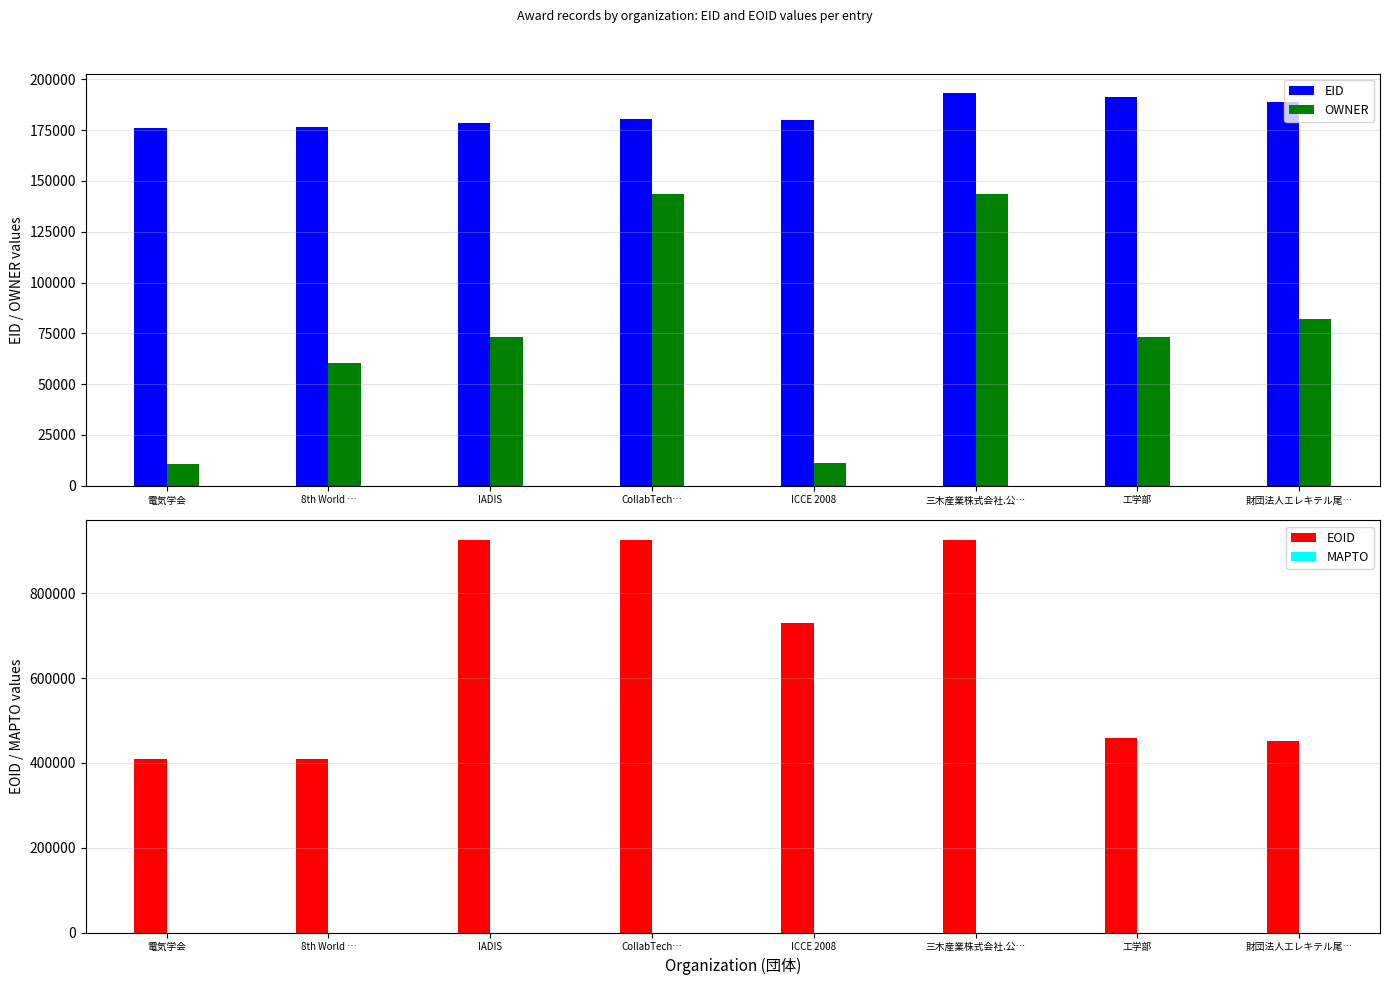

How many bars are there in total?

32